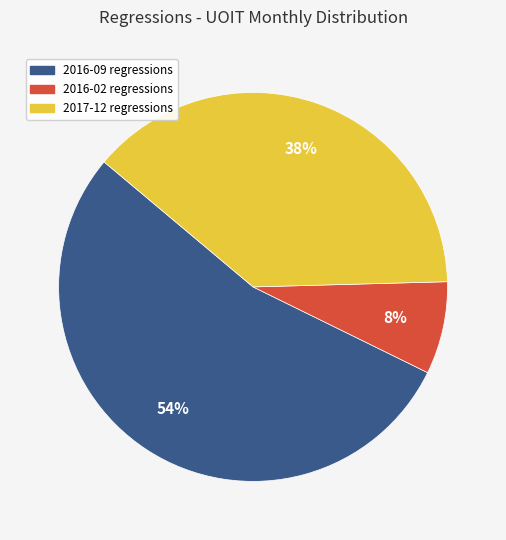

Which has a higher value, 2016-02 or 2016-09?

2016-09